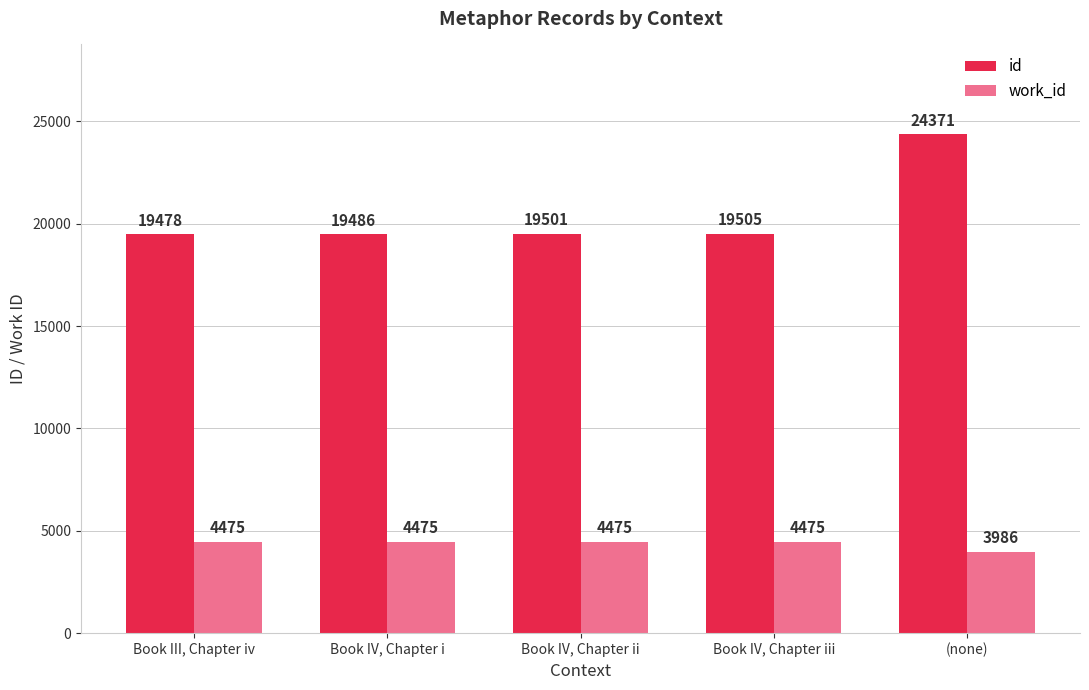

Is it true that id equals 19478 at Book III, Chapter iv?

True